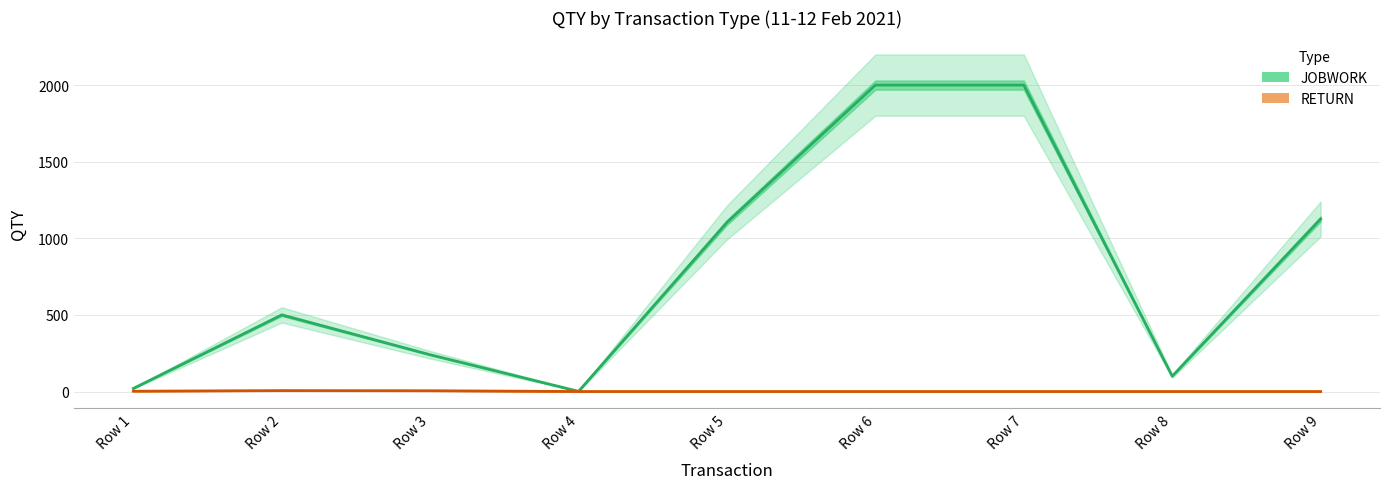

Which has a higher value, Row 1 or Row 7?

Row 7